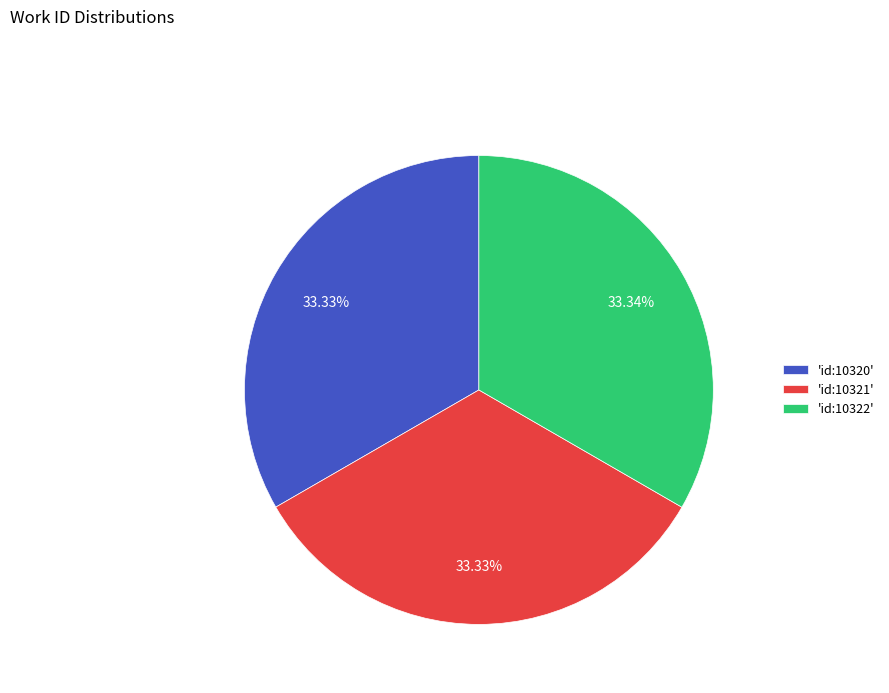

Is the sum of 'id:10321' and 'id:10320' greater than half?

Yes